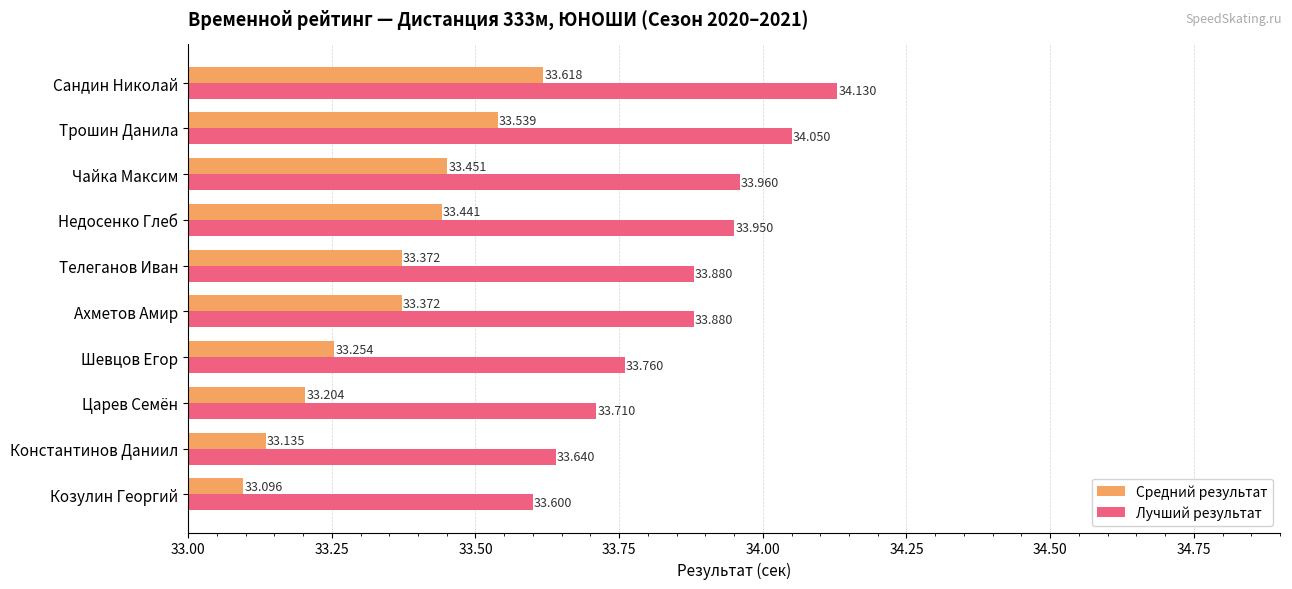

What is the sum of all Лучший результат values?

338.6